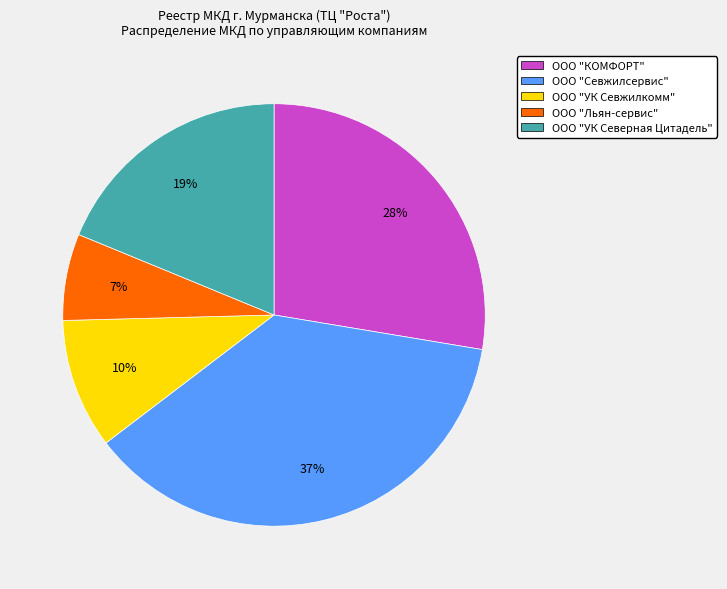

Do ООО "УК Севжилкомм" and ООО "КОМФОРТ" together represent more than half of the pie?

No